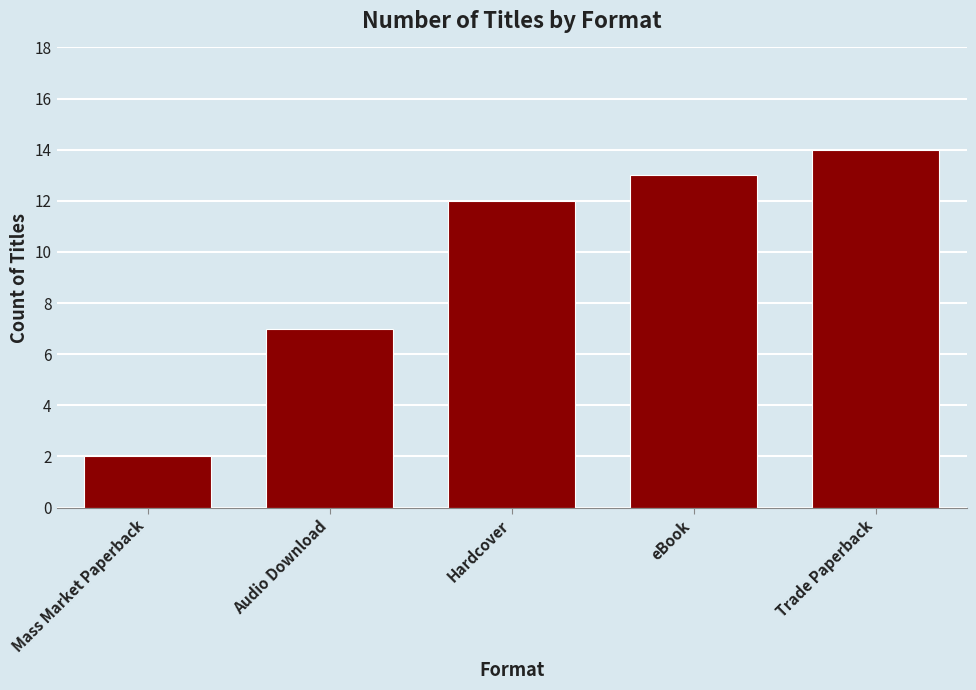

What is the smallest value displayed?

2